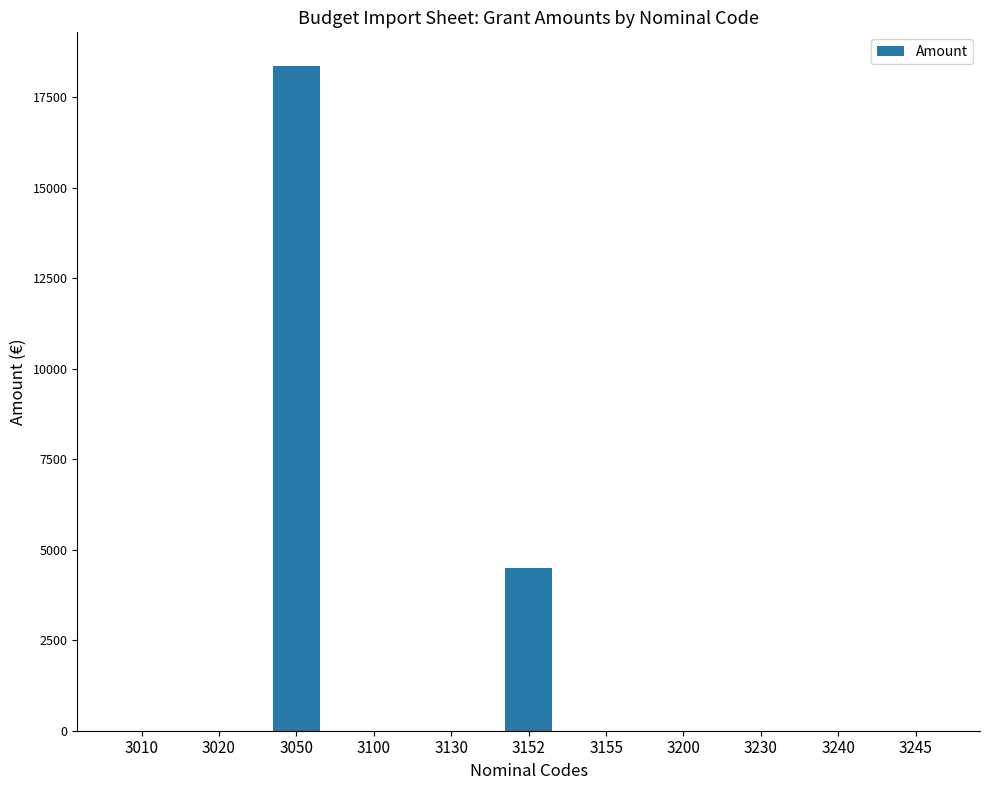

Which label corresponds to the largest value in the chart?

3050